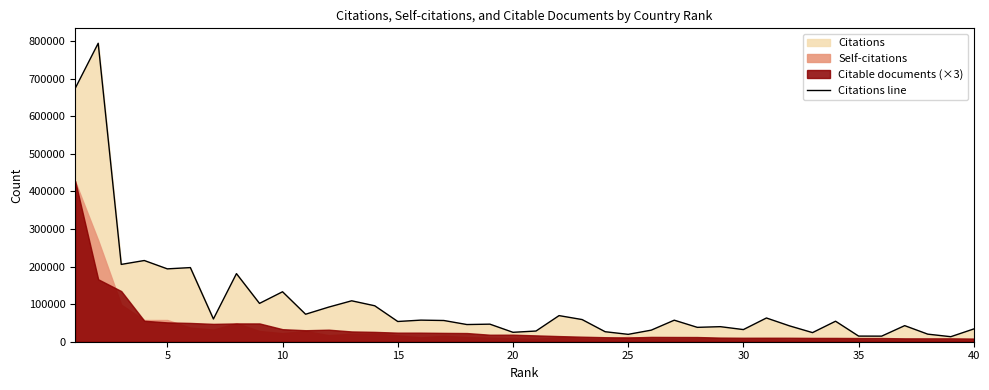

What is the maximum value for Citations line?

793887